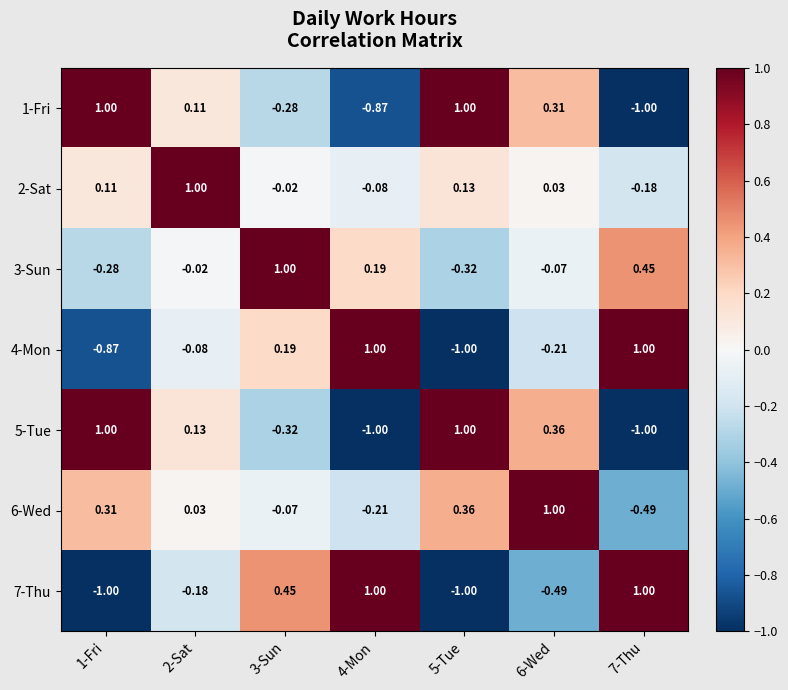

Is the value of 1-Fri at 3-Sun greater than the value of 3-Sun at 3-Sun?

No